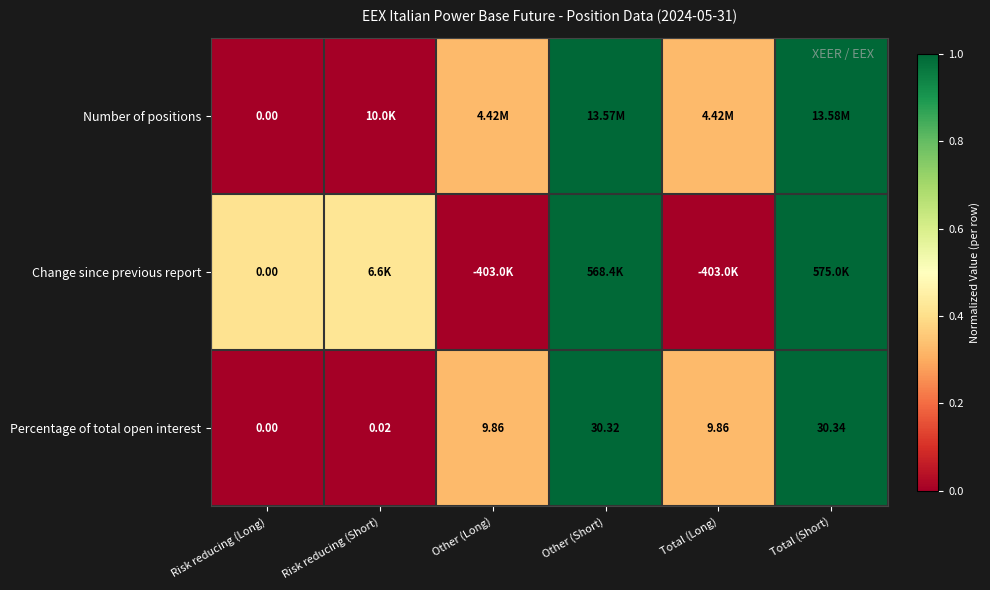

How many distinct data groups are displayed?

3